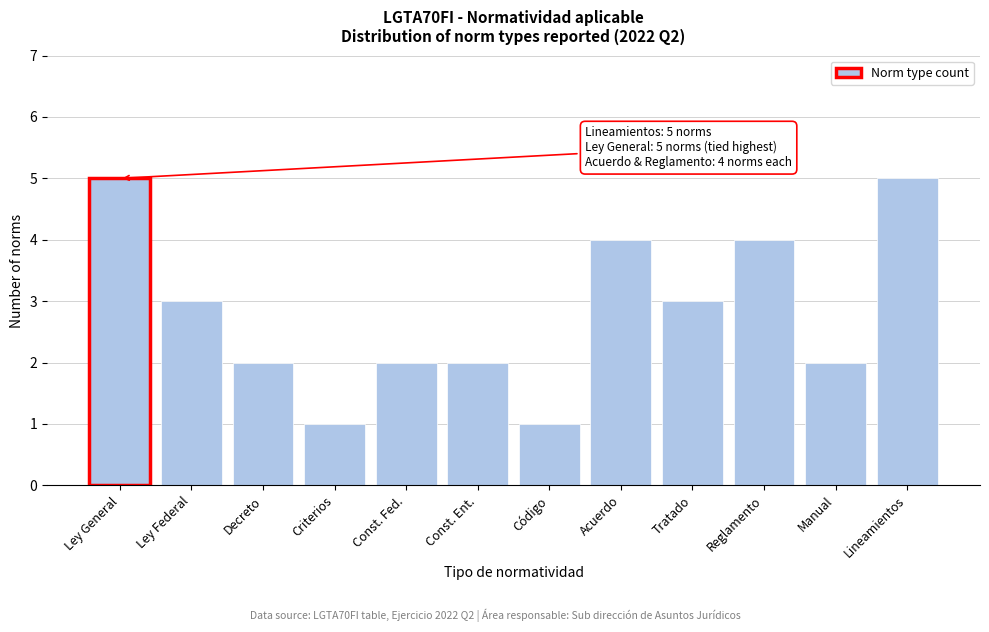

Reading left to right, extract all data points from this chart.

5	3	2	1	2	2	1	4	3	4	2	5